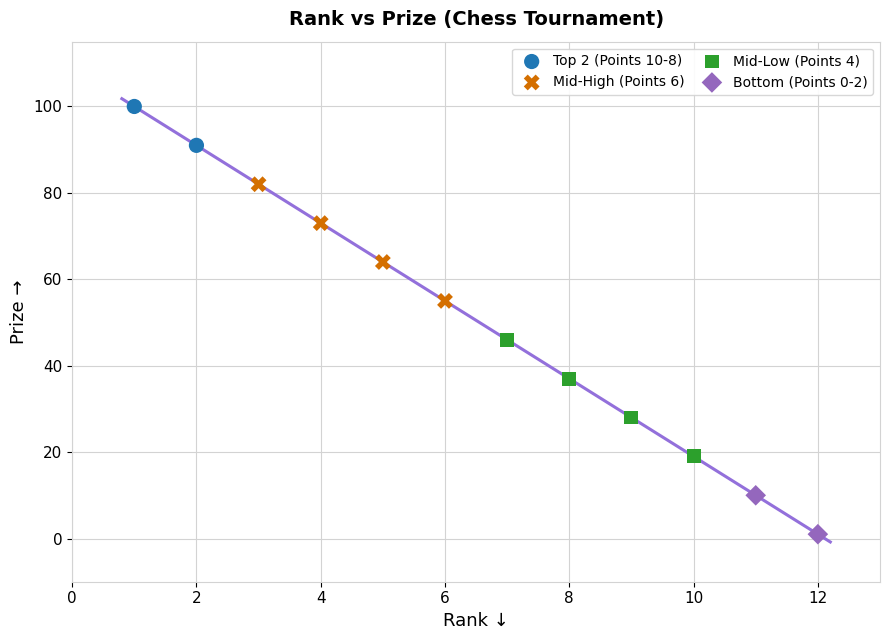

What are all the series names shown in the legend?

Top 2 (Points 10-8), Mid-High (Points 6), Mid-Low (Points 4), Bottom (Points 0-2)